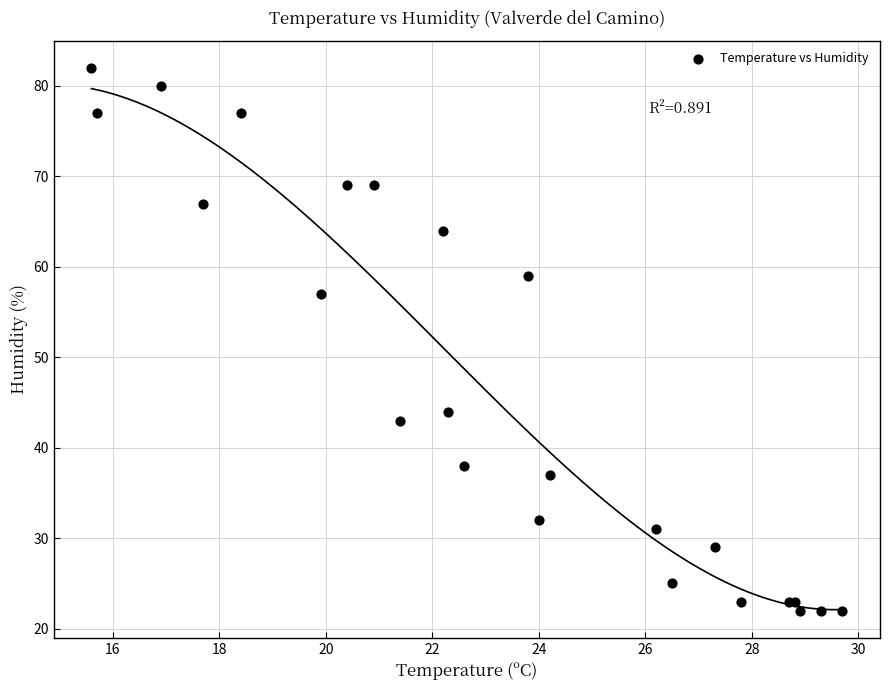

What Y value in the scatter plot is closest to 52?

57